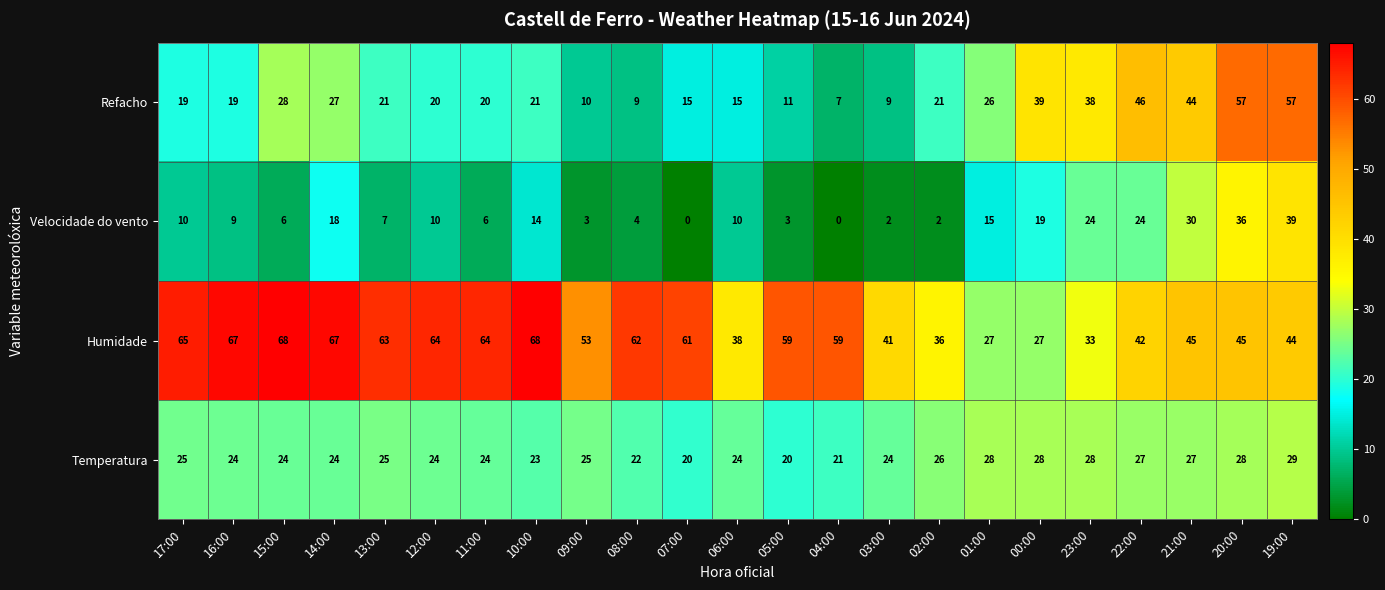

At which category is the sum across all series the highest?

19:00